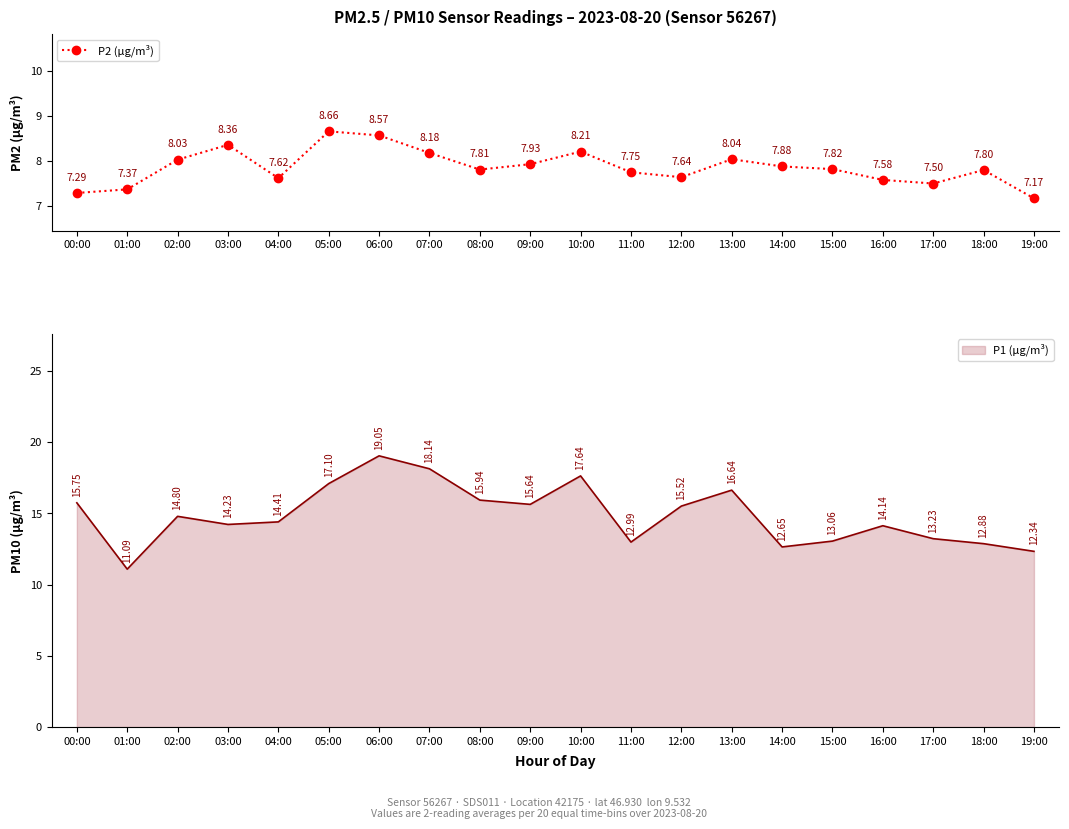

Rank the categories by value from lowest to highest.

19:00, 00:00, 01:00, 17:00, 16:00, 04:00, 12:00, 11:00, 18:00, 08:00, 15:00, 14:00, 09:00, 02:00, 13:00, 07:00, 10:00, 03:00, 06:00, 05:00